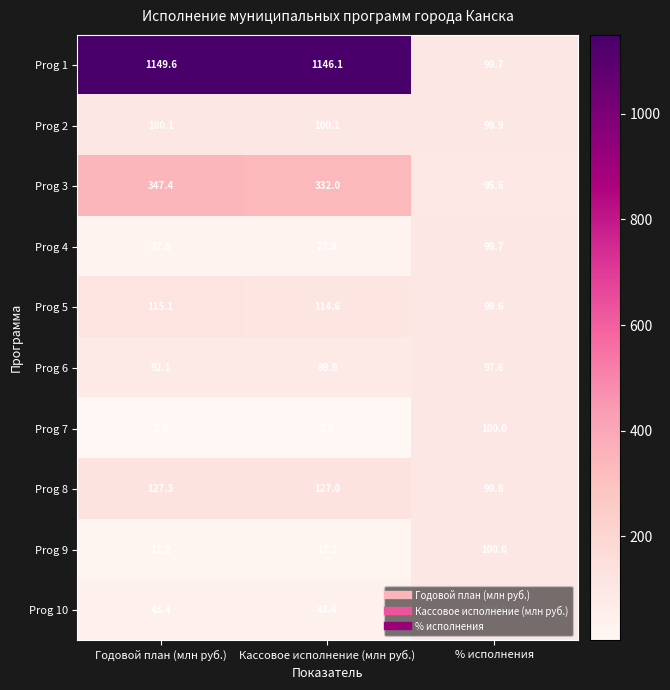

Is it true that Prog 6 equals 92.1 at Годовой план (млн руб.)?

True